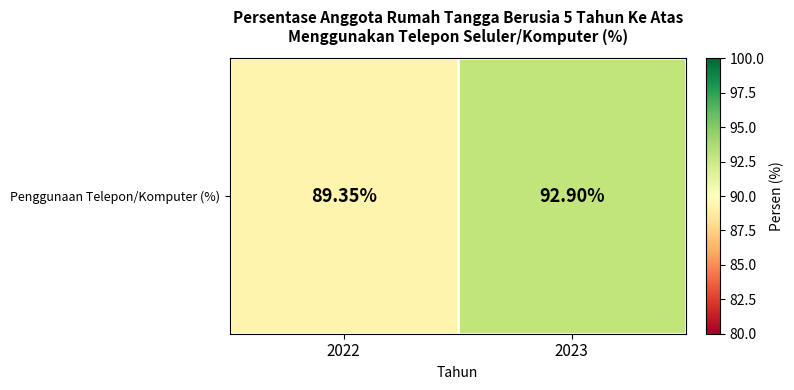

List the labels in order of value, largest first.

2023, 2022